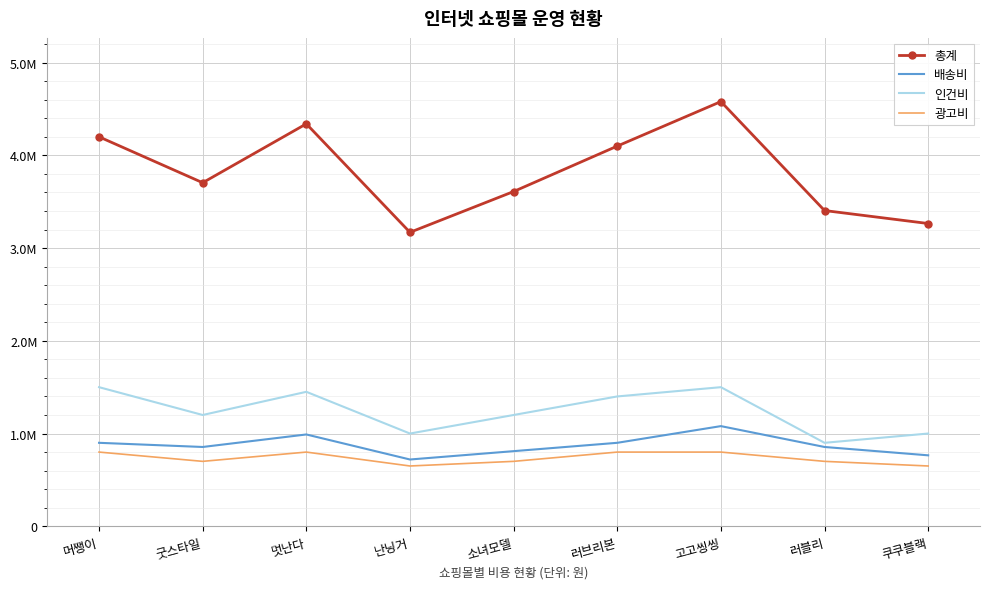

What is the maximum value shown in the chart?

4580000